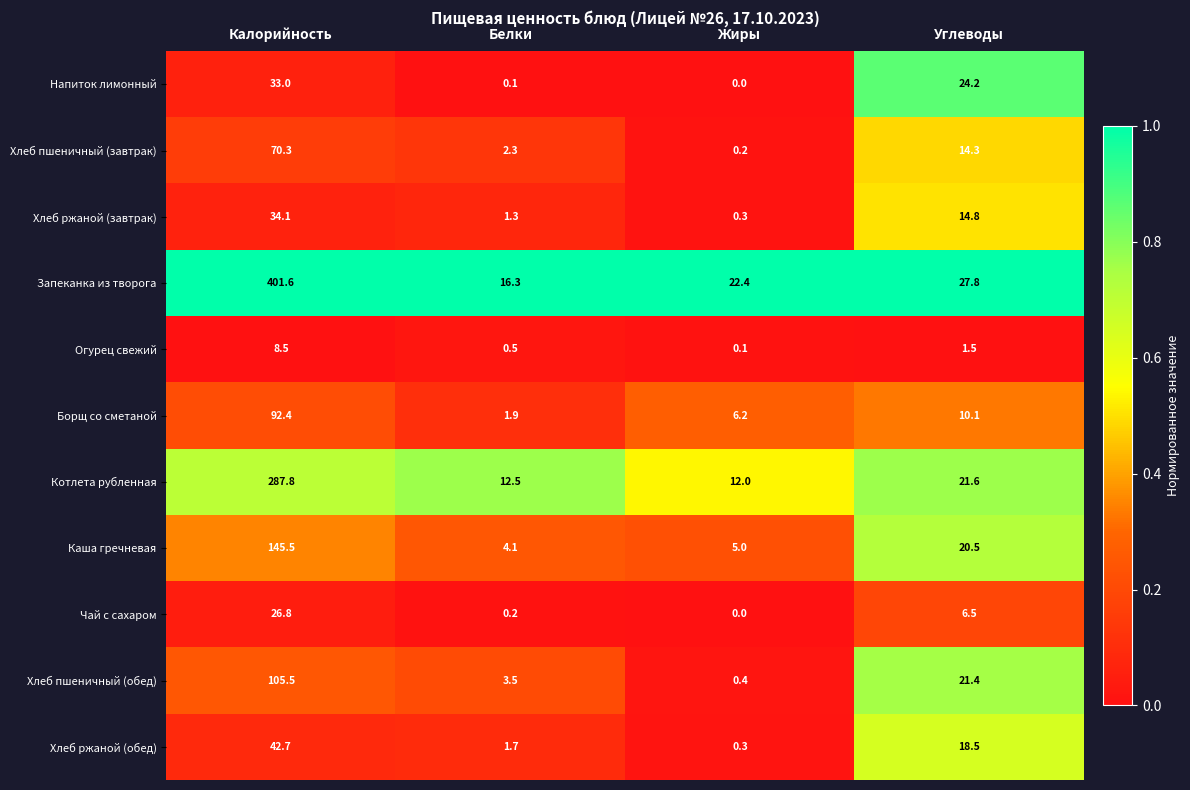

At which category is the sum across all series the highest?

Калорийность